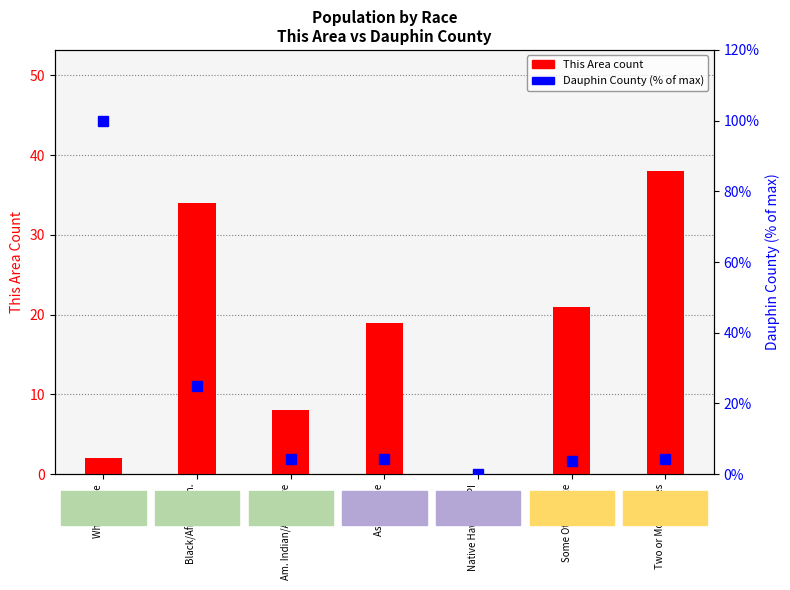

Which category has the lowest value in the This Area count series?

Native Hawaiian/PI